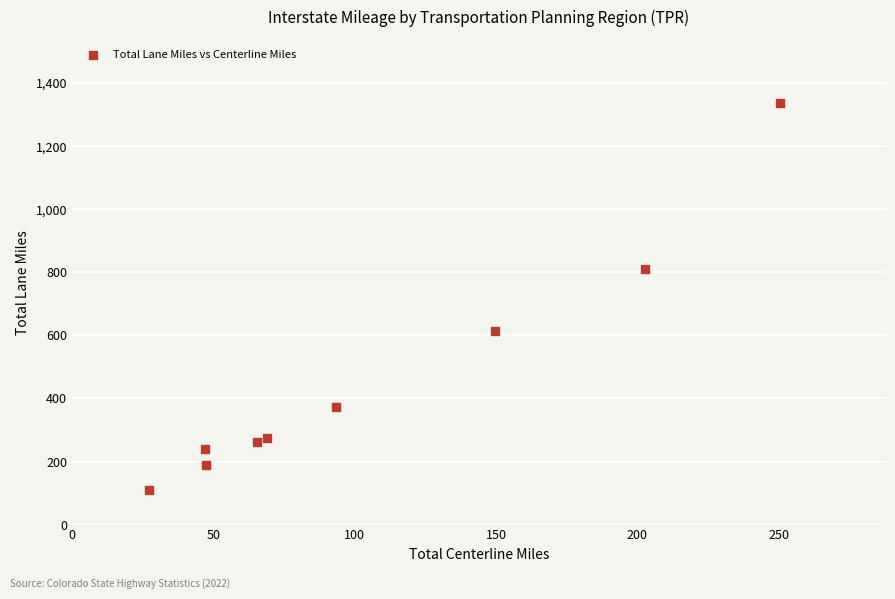

What is the range of Y values (max minus min)?

1227.9